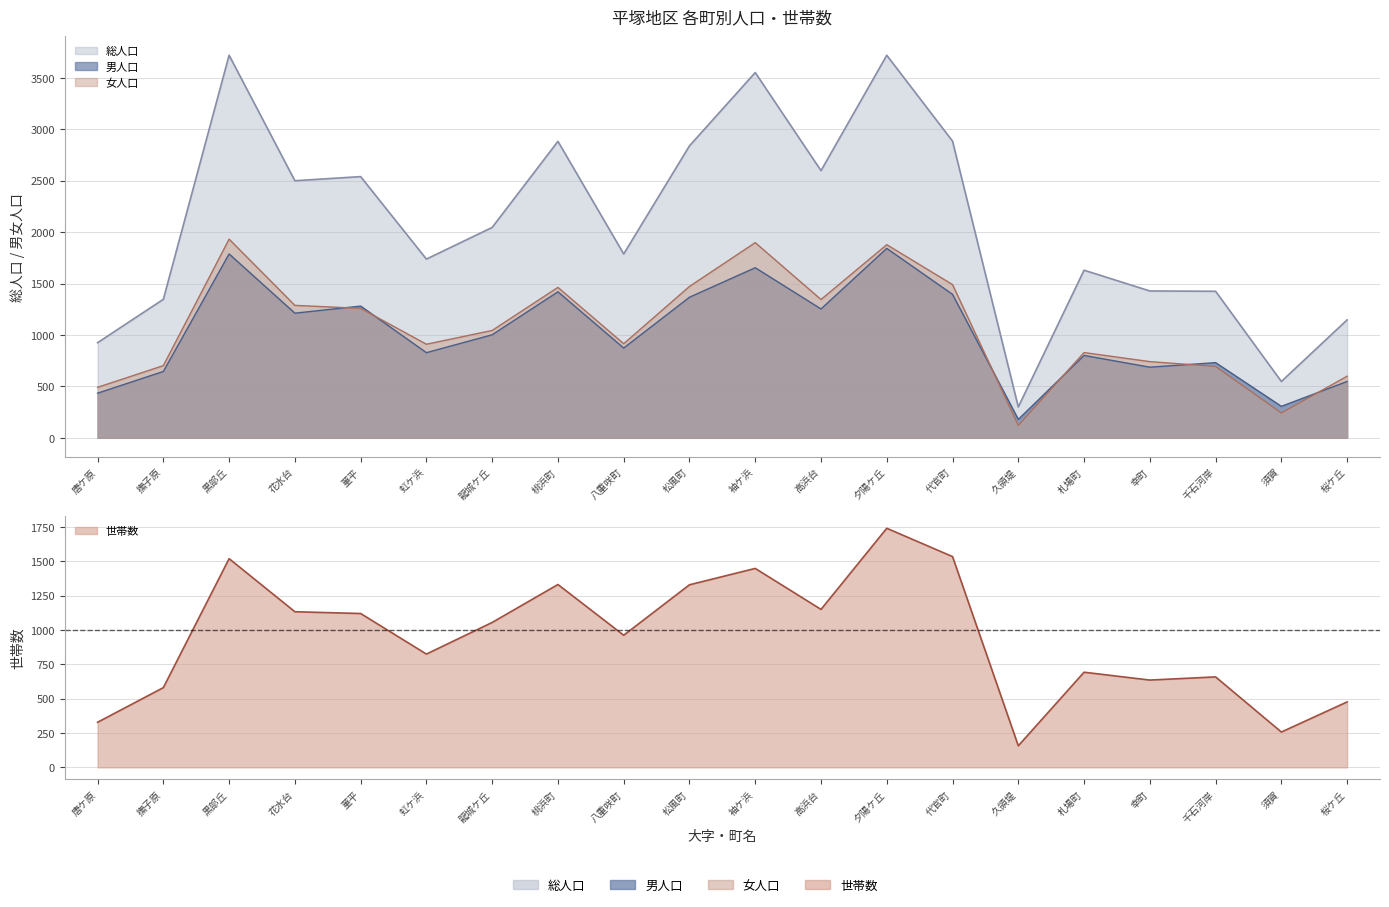

Reading left to right, extract all data points from this chart.

総人口: 925	1347	3720	2500	2540	1738	2046	2883	1788	2839	3552	2598	3720	2885	300	1630	1428	1425	548	1147
男人口: 434	645	1788	1212	1281	828	1002	1420	873	1367	1654	1253	1842	1395	179	801	687	731	306	548
女人口: 491	702	1932	1288	1259	910	1044	1463	915	1472	1898	1345	1878	1490	121	829	741	694	242	599
世帯数: 328	580	1518	1132	1119	824	1054	1330	961	1328	1447	1149	1739	1533	157	692	635	658	257	476